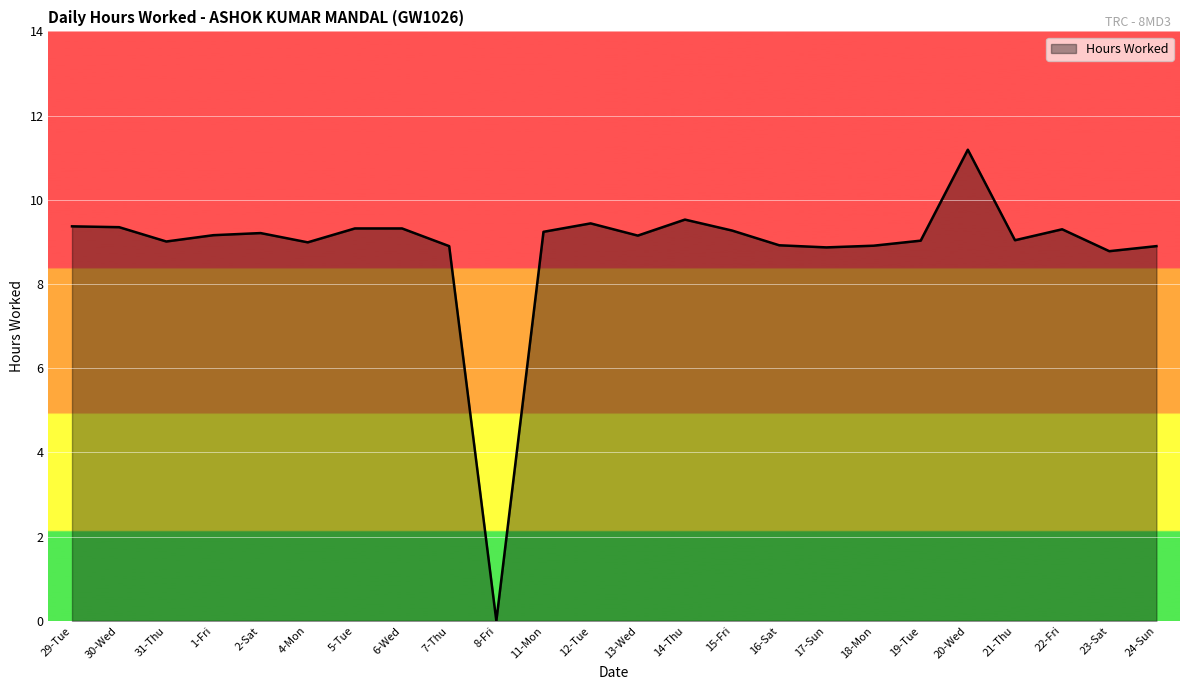

The value at 21-Thu is 9.0. True or false?

True